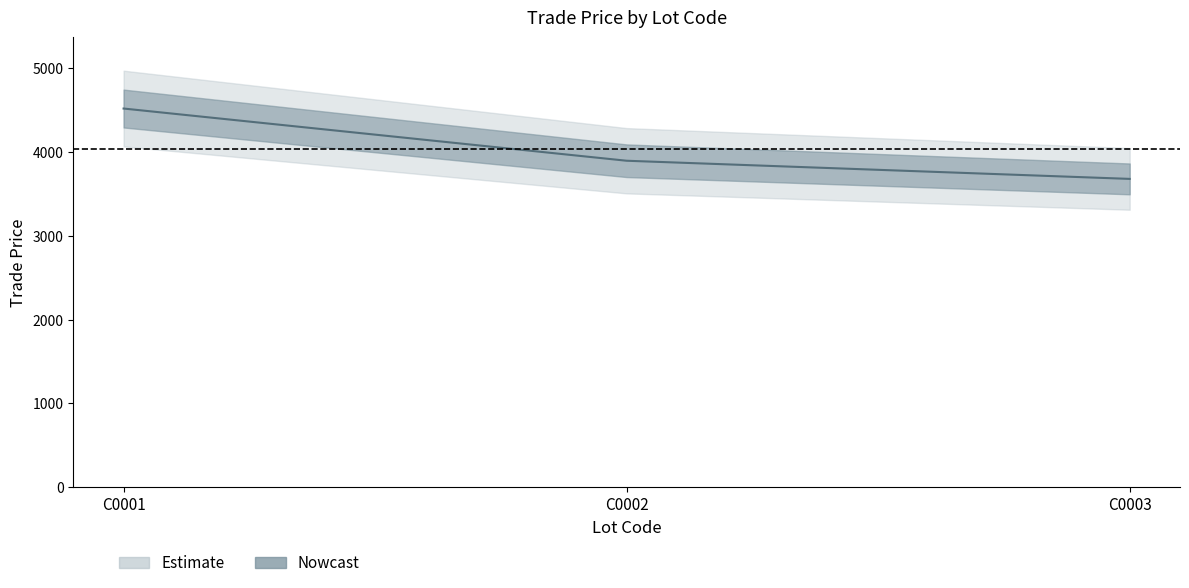

Reading right to left, what are all the values shown in this chart?

3680.0	3896.8	4520.0